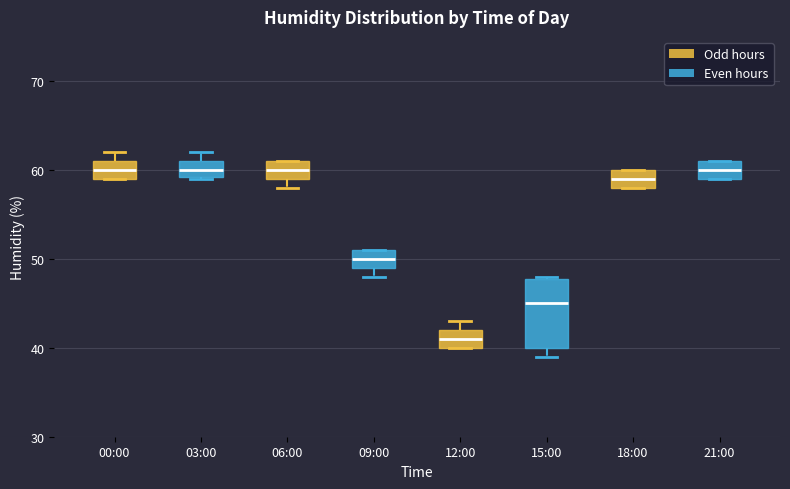

Reading left to right, transcribe this box plot: for each box, give where its median line is, the range the box spans, and where its two whiskers end, as read against the y-axis. The values are not printed on the chart, so give them approximately, as read against the axis.

00:00: median 60, box 59 to 61, whiskers 59 to 62
03:00: median 60, box 59 to 61, whiskers 59 to 62
06:00: median 60, box 59 to 61, whiskers 58 to 61
09:00: median 50, box 49 to 51, whiskers 48 to 51
12:00: median 41, box 40 to 42, whiskers 40 to 43
15:00: median 45, box 40 to 48, whiskers 39 to 48
18:00: median 59, box 58 to 60, whiskers 58 to 60
21:00: median 60, box 59 to 61, whiskers 59 to 61